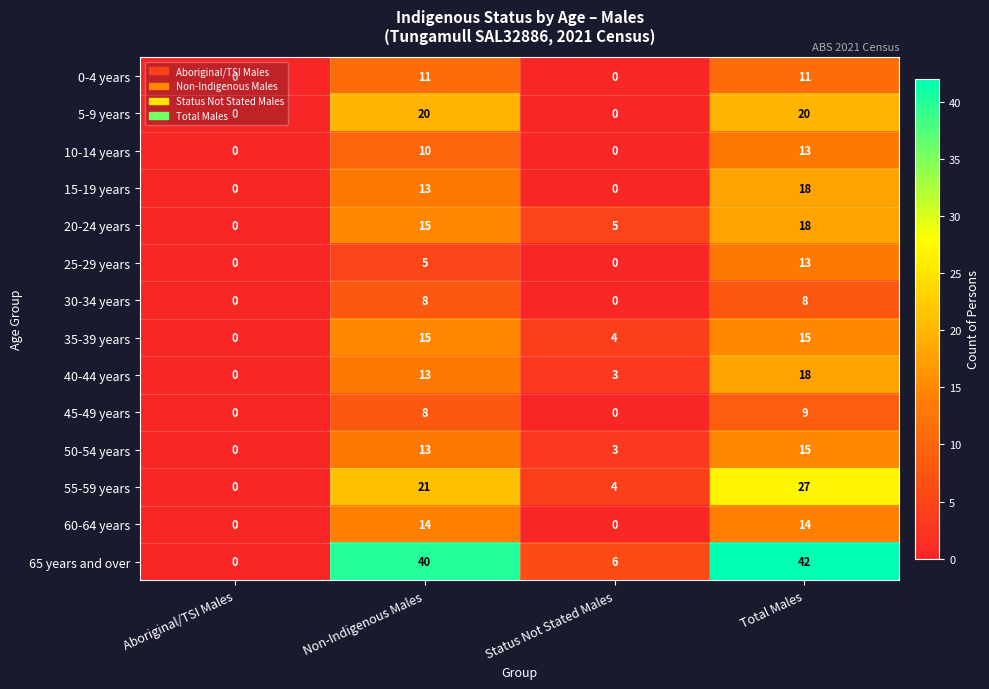

What is the total value across all series at Status Not Stated Males?

25